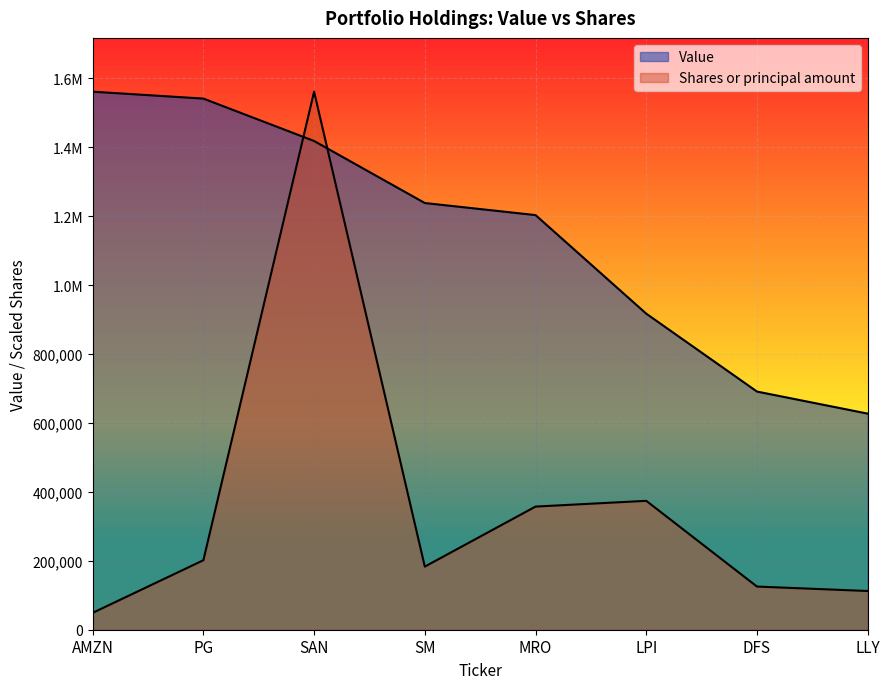

True or false: Shares or principal amount and Value cross at least once.

True